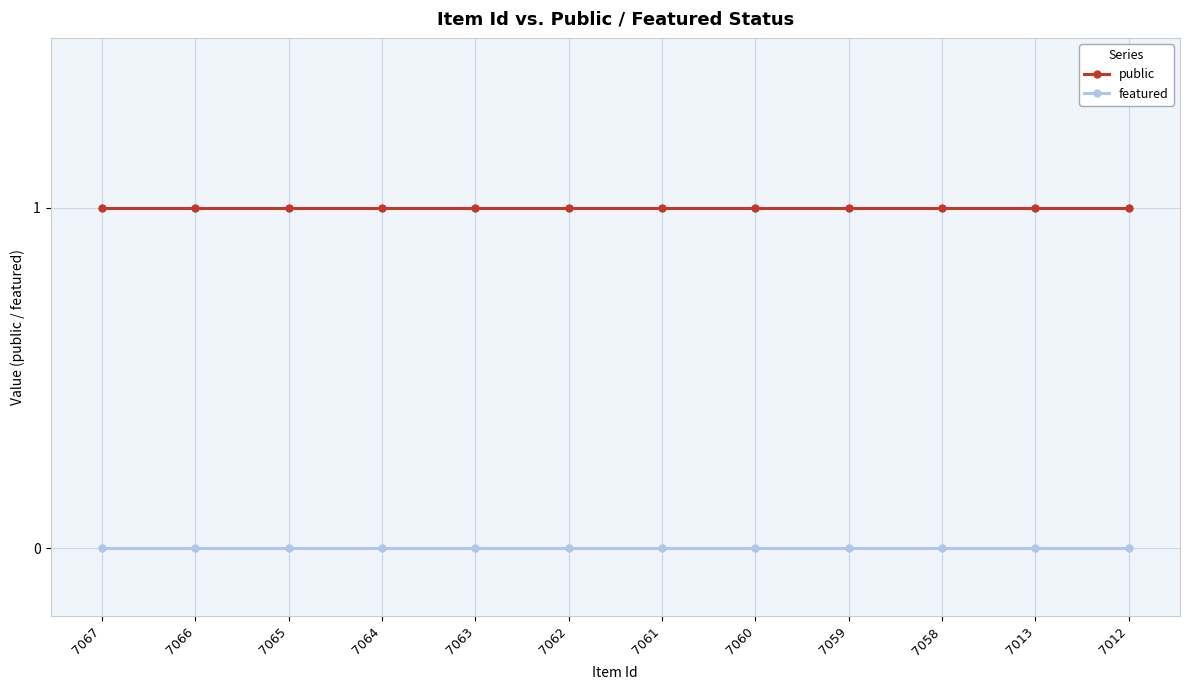

Reading left to right, what are all the values shown in this chart?

public: 1	1	1	1	1	1	1	1	1	1	1	1
featured: 0	0	0	0	0	0	0	0	0	0	0	0